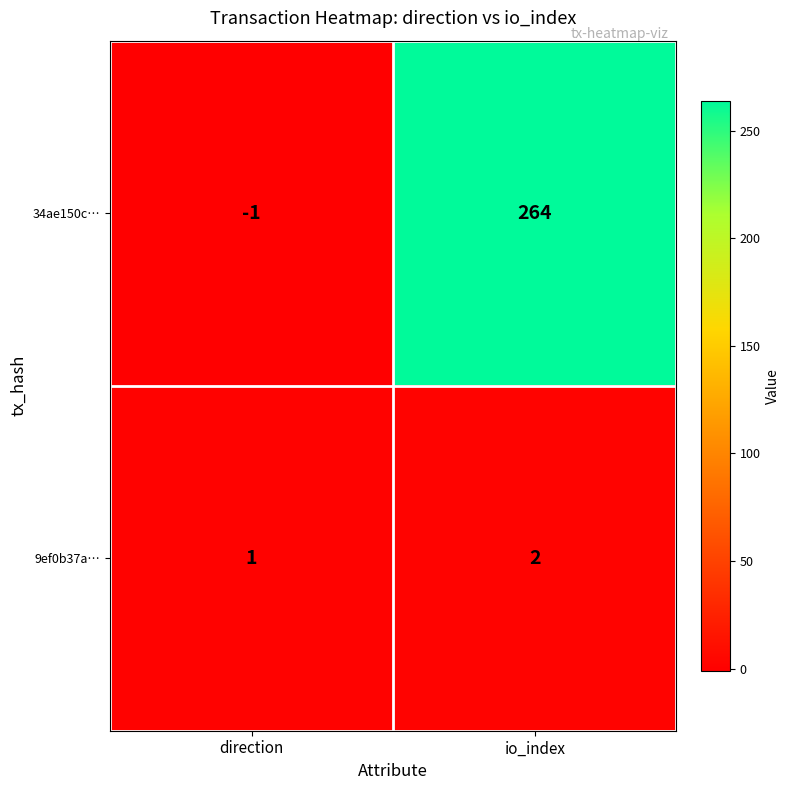

How many distinct data groups are displayed?

2